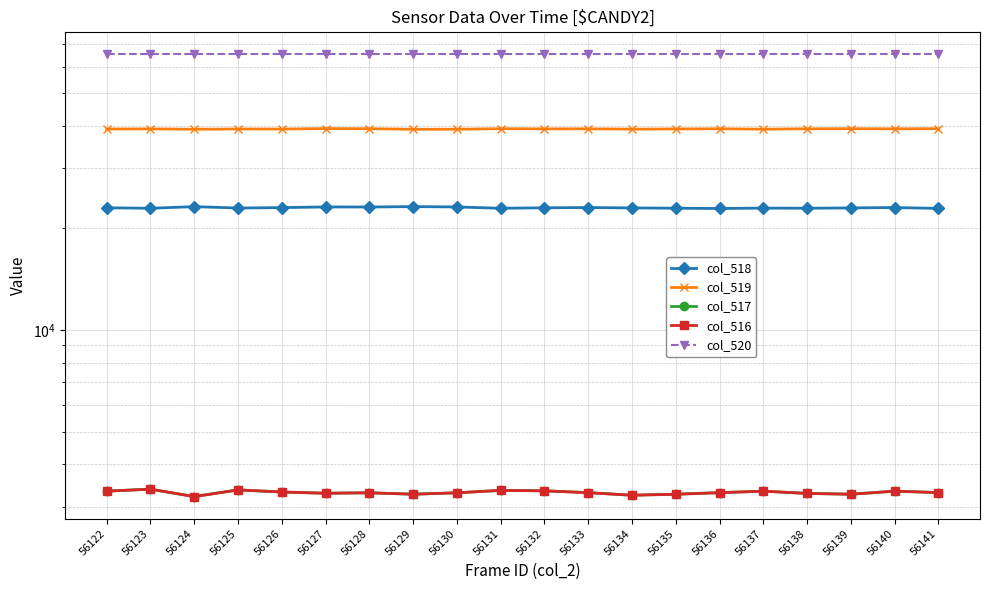

Reading right to left, extract all data points from this chart.

col_518: 56141=22859	56140=22997	56139=22934	56138=22887	56137=22908	56136=22847	56135=22892	56134=22934	56133=22997	56132=22955	56131=22880	56130=23089	56129=23143	56128=23080	56127=23089	56126=22986	56125=22919	56124=23137	56123=22882	56122=22956
col_519: 56141=39336	56140=39293	56139=39332	56138=39304	56137=39200	56136=39310	56135=39257	56134=39212	56133=39293	56132=39281	56131=39336	56130=39183	56129=39173	56128=39323	56127=39365	56126=39232	56125=39251	56124=39183	56123=39272	56122=39242
col_517: 56141=3304	56140=3336	56139=3268	56138=3285	56137=3336	56136=3303	56135=3269	56134=3245	56133=3303	56132=3344	56131=3354	56130=3299	56129=3268	56128=3299	56127=3290	56126=3317	56125=3365	56124=3215	56123=3381	56122=3337
col_516: 56141=3304	56140=3335	56139=3267	56138=3285	56137=3335	56136=3301	56135=3266	56134=3245	56133=3301	56132=3343	56131=3353	56130=3299	56129=3267	56128=3299	56127=3288	56126=3317	56125=3364	56124=3215	56123=3381	56122=3337
col_520: 56141=65535	56140=65535	56139=65535	56138=65535	56137=65535	56136=65535	56135=65535	56134=65535	56133=65535	56132=65535	56131=65535	56130=65535	56129=65535	56128=65535	56127=65535	56126=65535	56125=65535	56124=65535	56123=65535	56122=65535